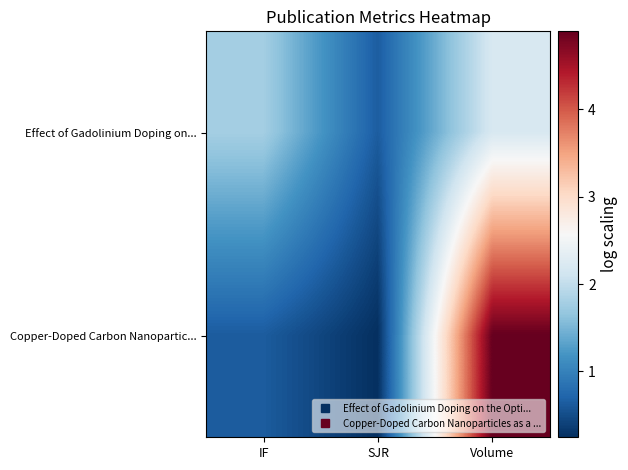

Reading left to right, what are all the values shown in this chart?

Effect of Gadolinium Doping on...: IF=1.8	SJR=0.6	Volume=2.2
Copper-Doped Carbon Nanopartic...: IF=0.6	SJR=0.2	Volume=4.9